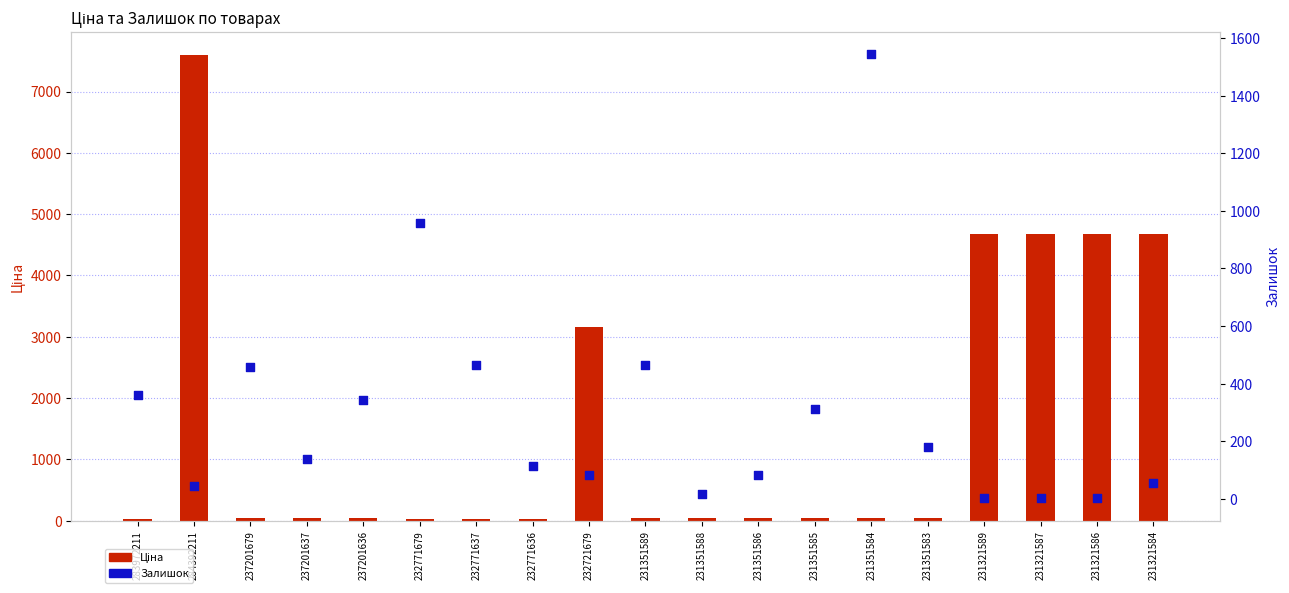

At which category is the sum across all series the highest?

284392211